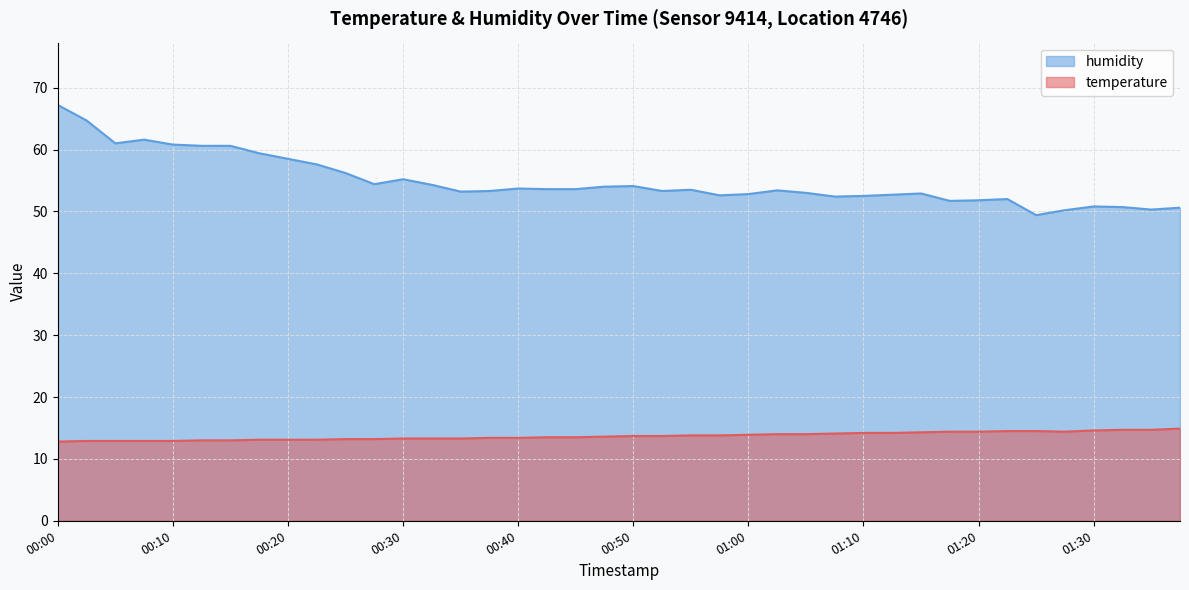

How many series are shown in this chart?

2